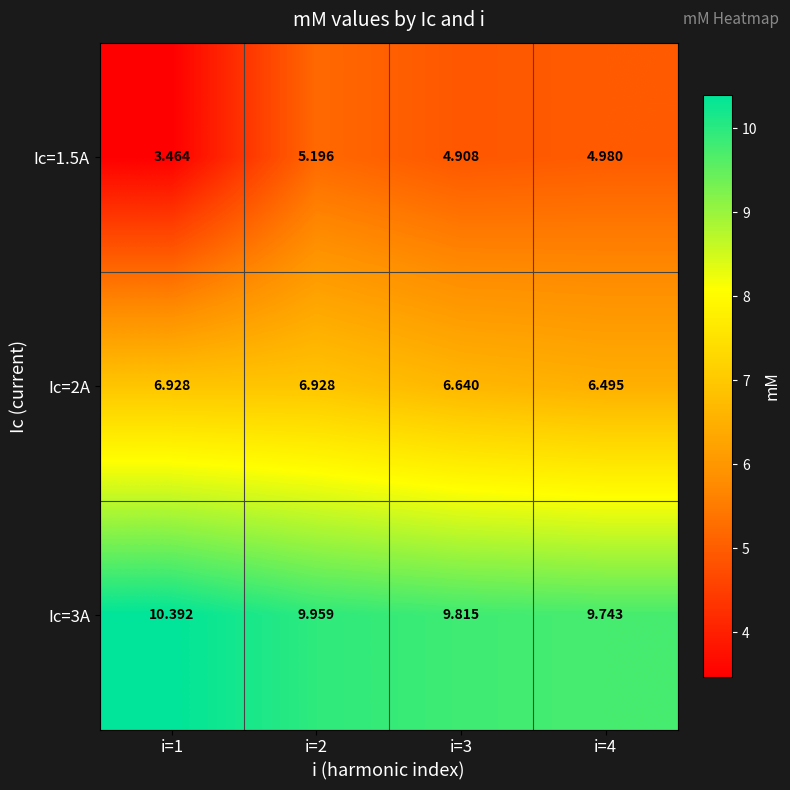

Is the value of Ic=3A at i=4 greater than the value of Ic=2A at i=2?

Yes